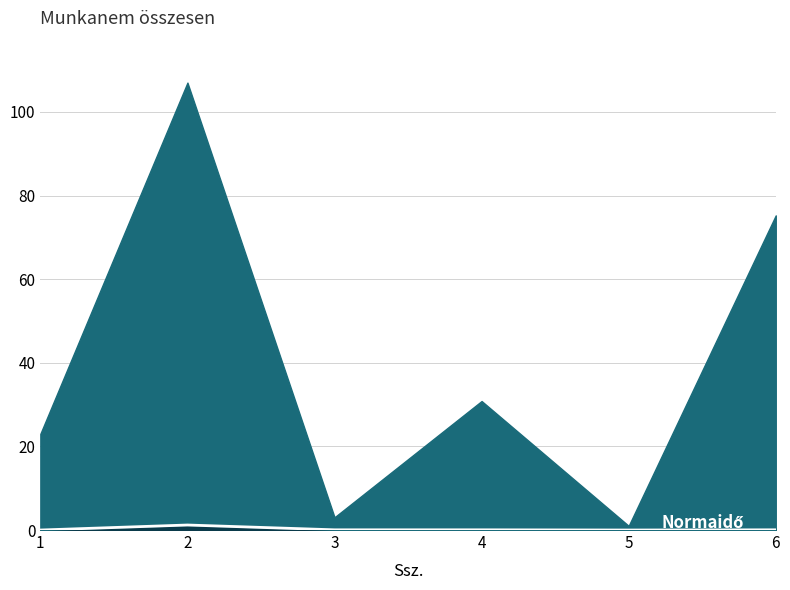

Reading left to right, what are all the values shown in this chart?

1=0.0	2=1.2	3=0.1	4=0.1	5=0.0	6=0.1